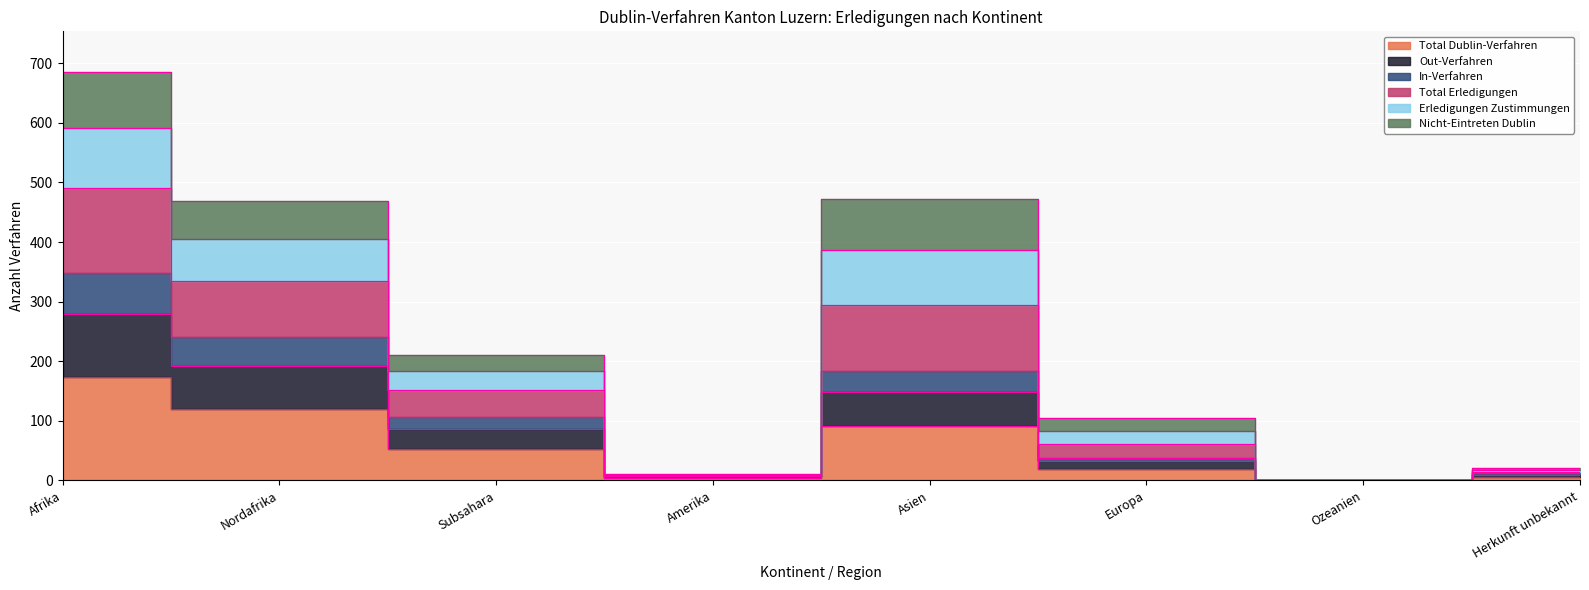

At which category is the sum across all series the highest?

Afrika